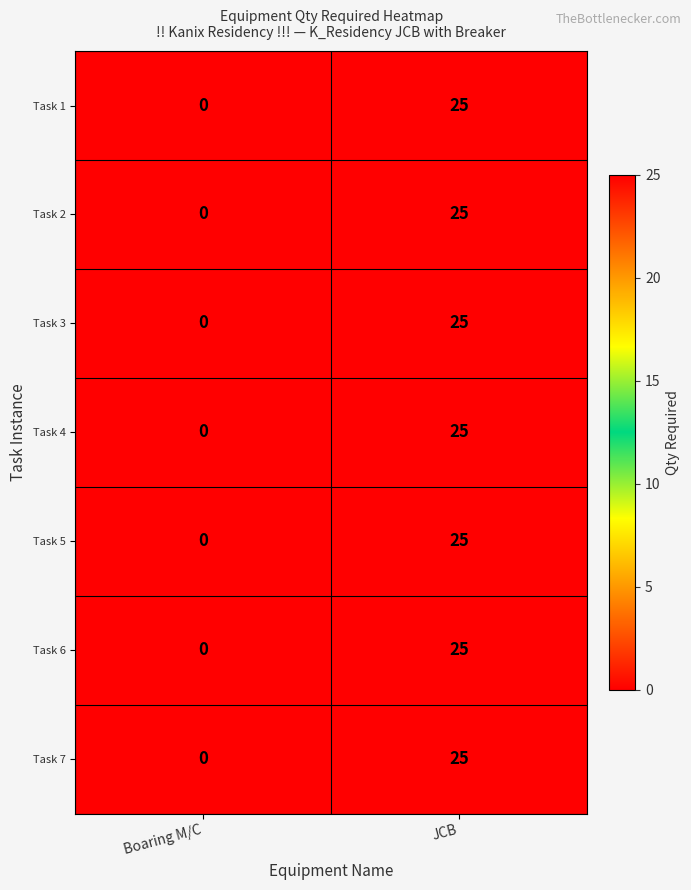

What is the sum of all Task 6 values?

25